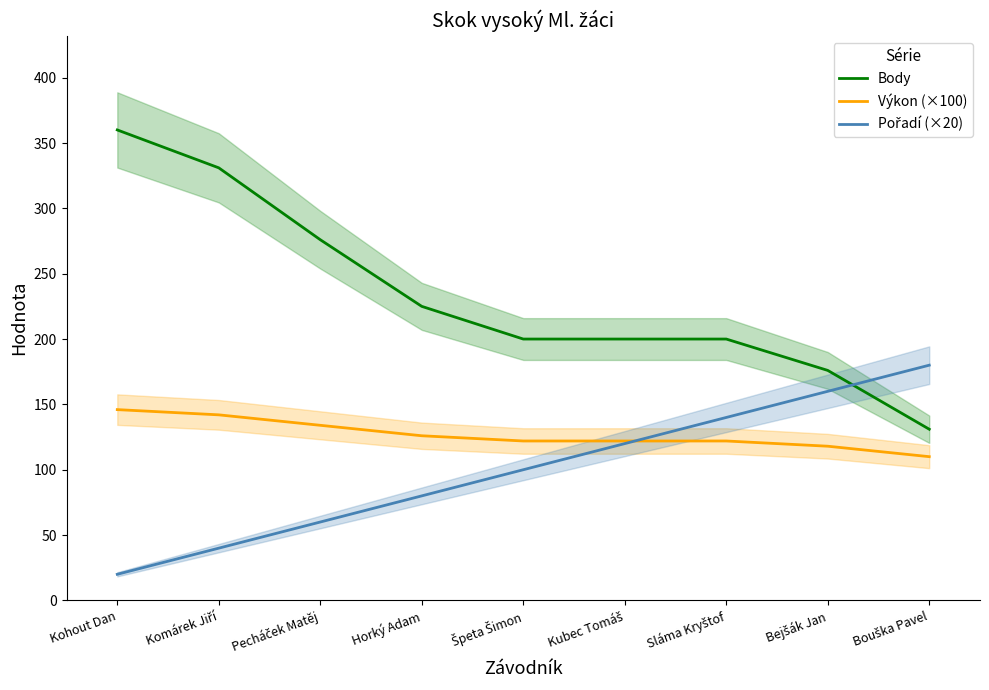

Which series has the largest total across all categories?

Body